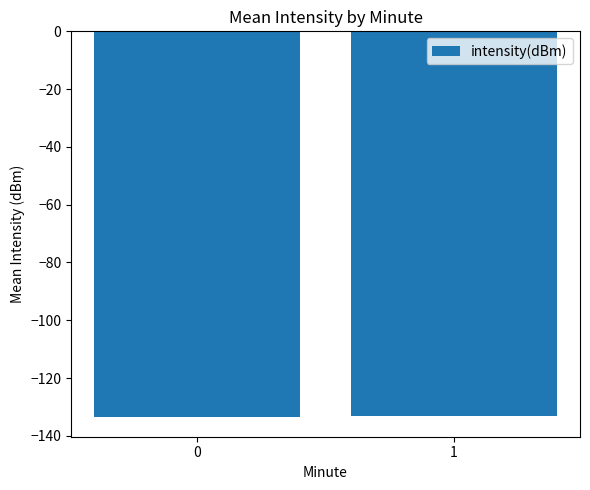

What is the minimum value shown in the chart?

-133.6